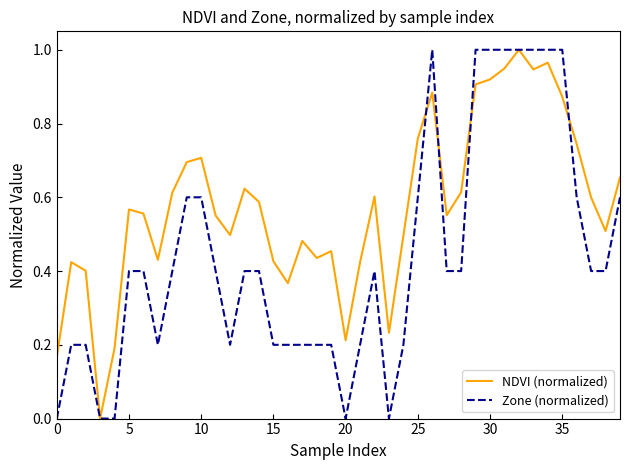

Rank the series by their average value, from highest to lowest.

NDVI (normalized), Zone (normalized)